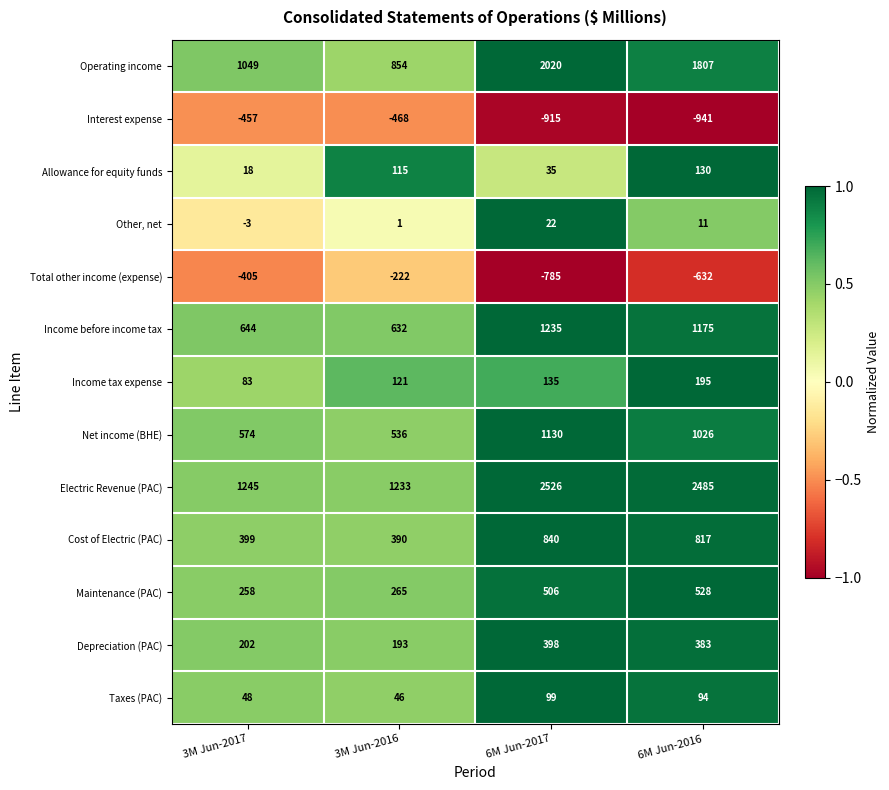

Count the number of data series in this chart.

13